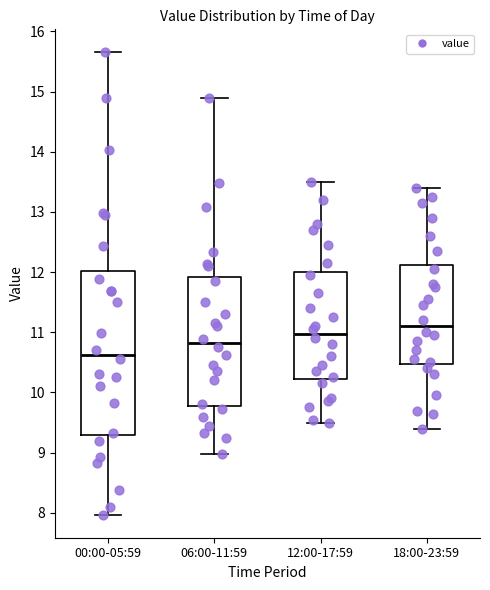

Where is the upper edge of the box for 18:00-23:59 on the y-axis? The values are not printed on the chart, so give them approximately, as read against the axis.

12.1